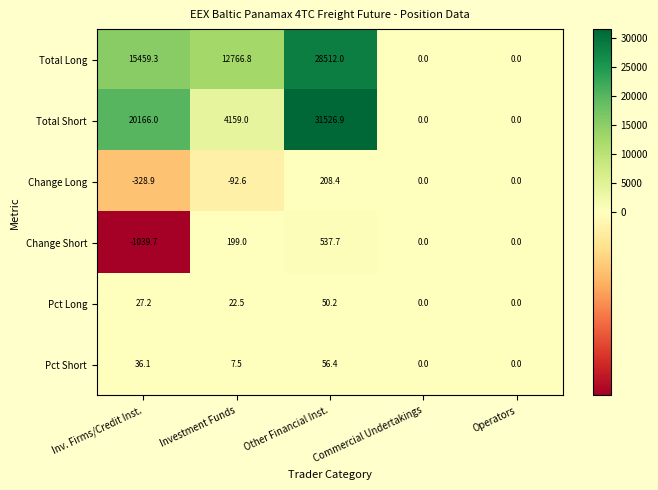

What is the sum of all Pct Long values?

99.9